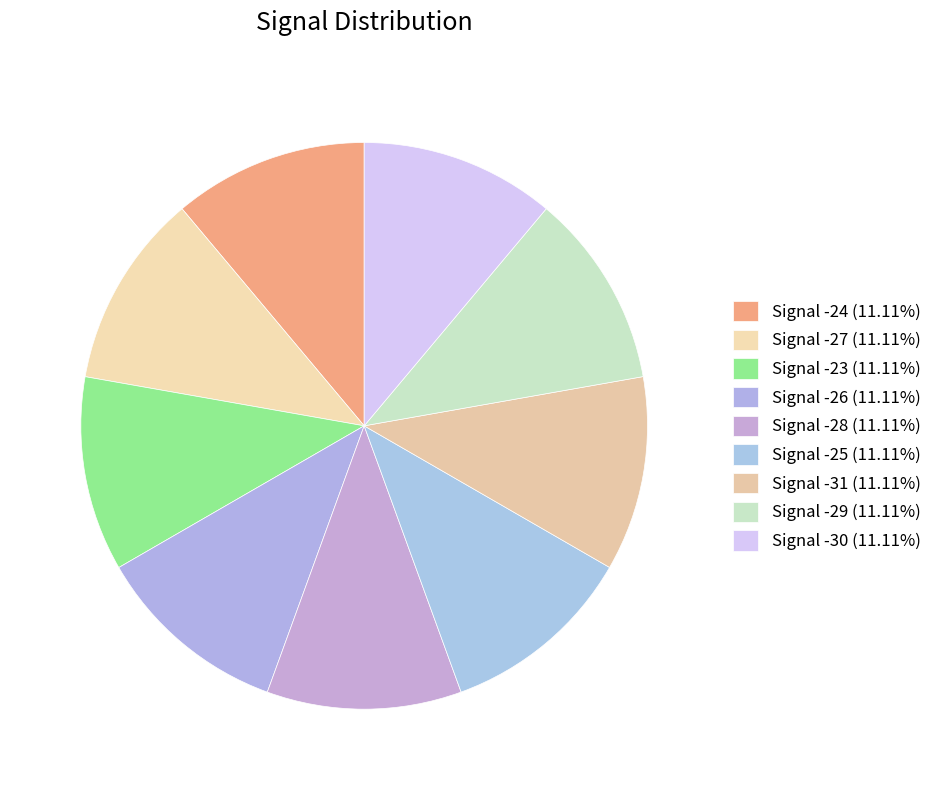

Count the number of slices in the pie.

9